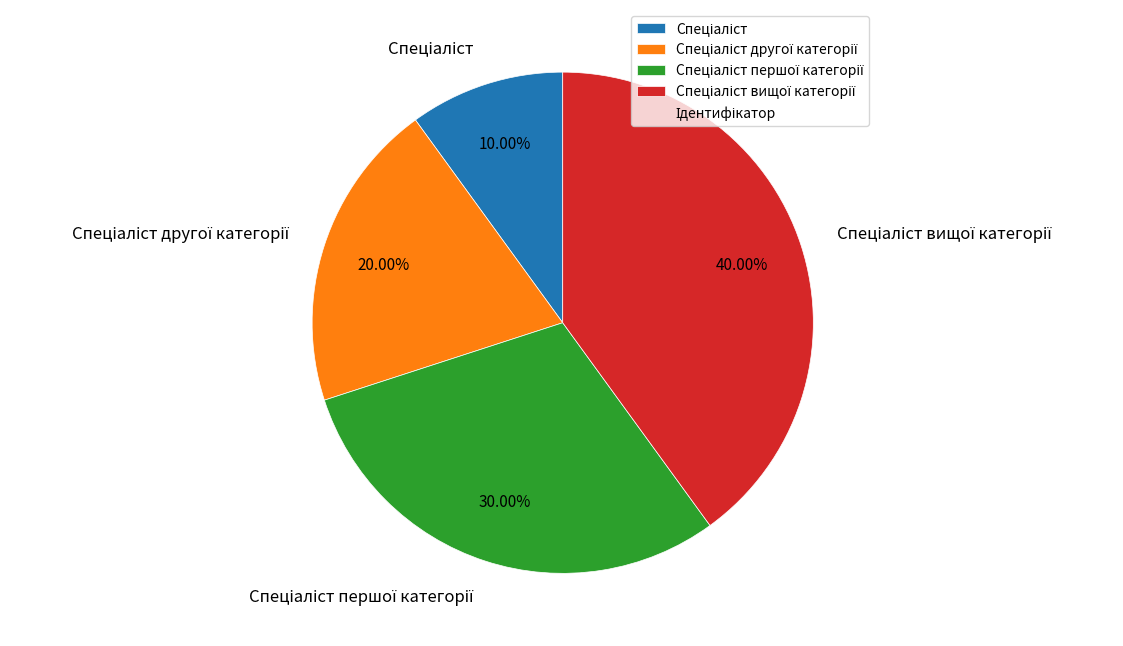

To the nearest percent, what is the difference between the largest and smallest slice percentages?

30%